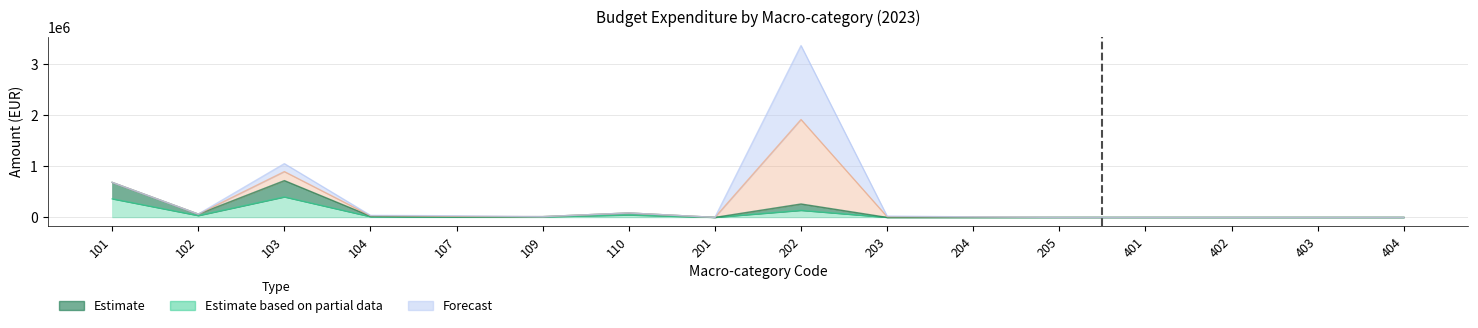

What is the total value across all series at 109?

26081.9